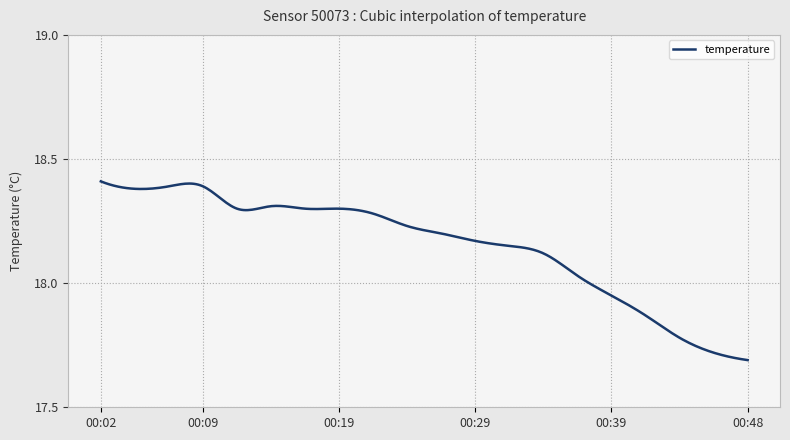

What is the difference between the maximum and minimum values?

0.7